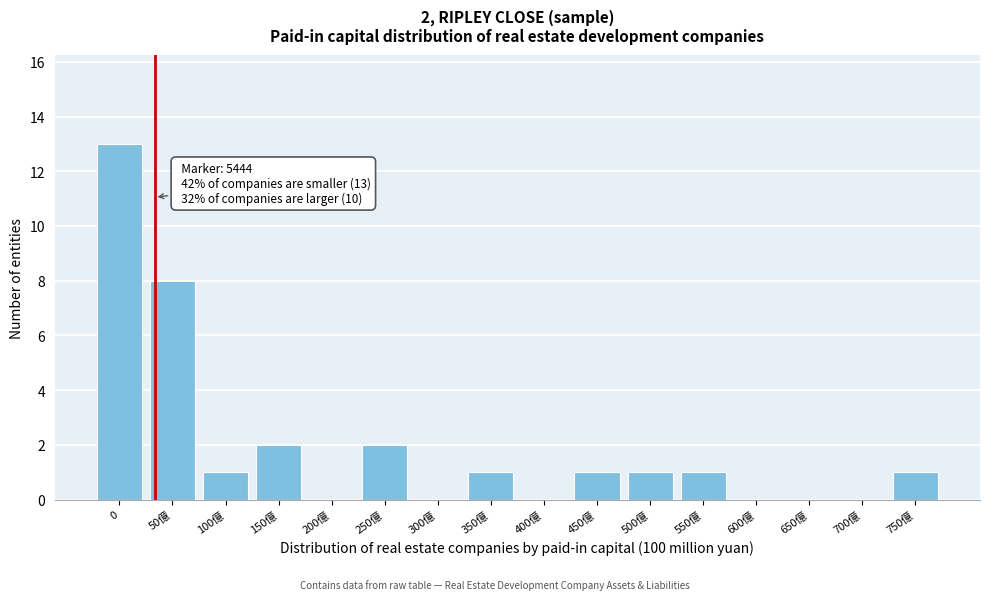

Reading right to left, list all the values displayed in this chart.

750億=1	700億=0	650億=0	600億=0	550億=1	500億=1	450億=1	400億=0	350億=1	300億=0	250億=2	200億=0	150億=2	100億=1	50億=8	0=13